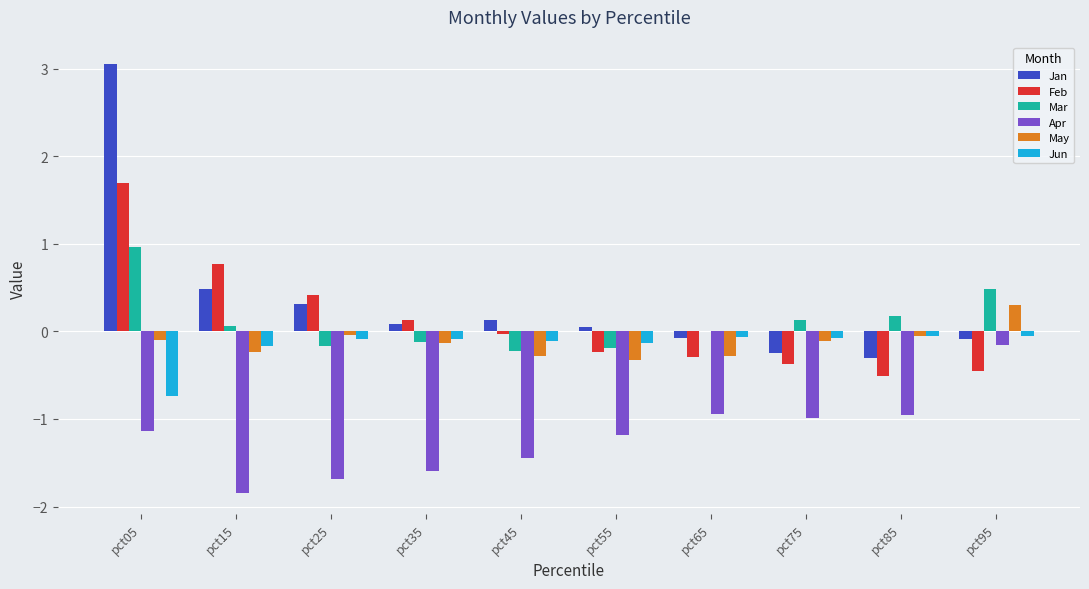

What are all the series names shown in the legend?

Jan, Feb, Mar, Apr, May, Jun